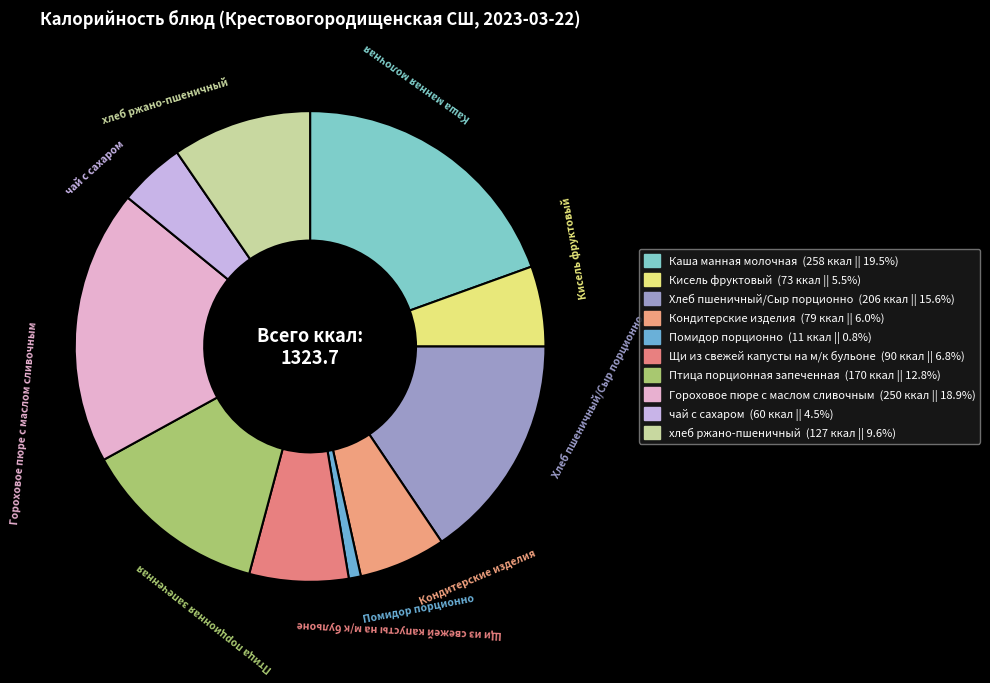

How many slices are in this pie chart?

10